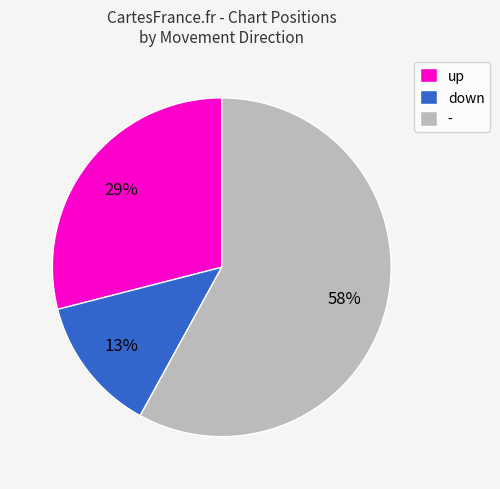

Is the sum of down and - greater than half?

Yes